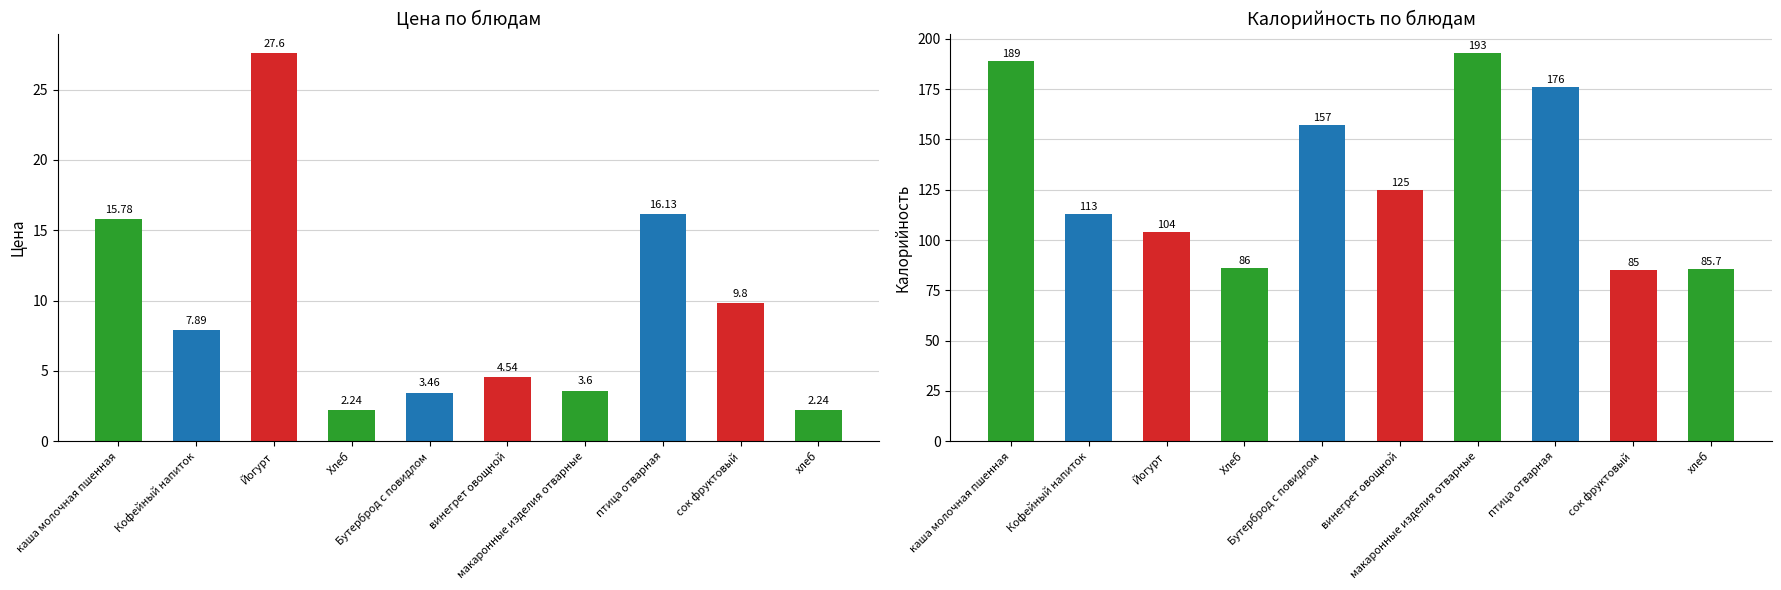

Does the chart contain stacked bars?

No